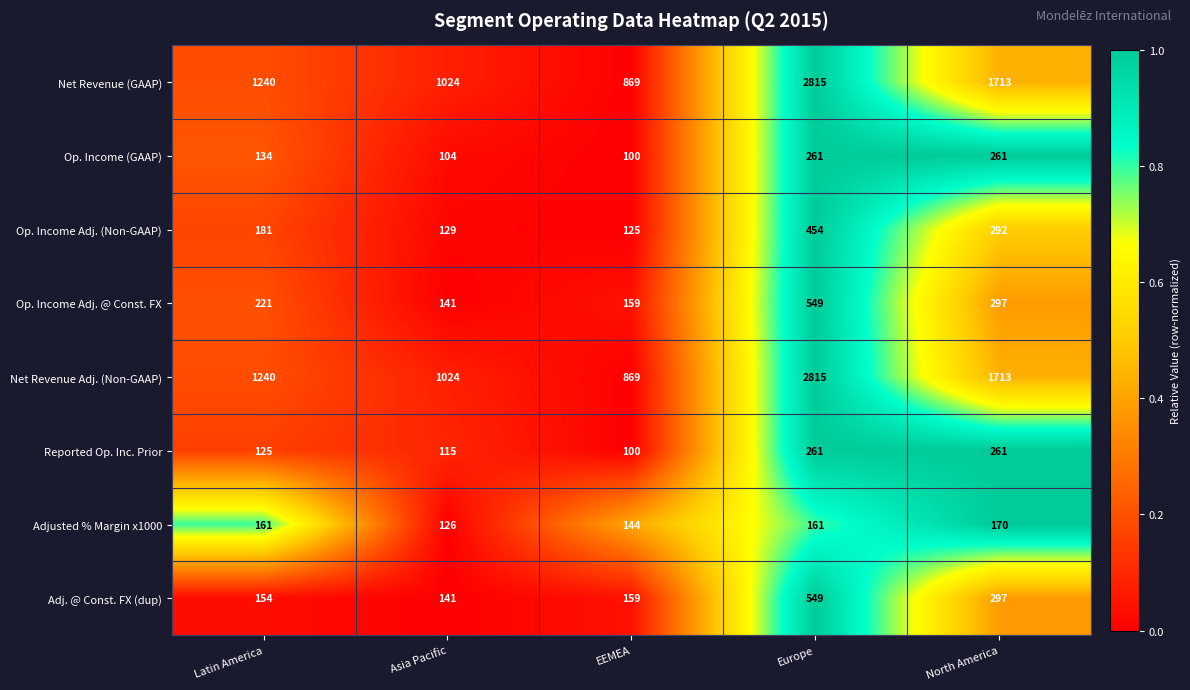

What is the total value across all series at Latin America?

3456